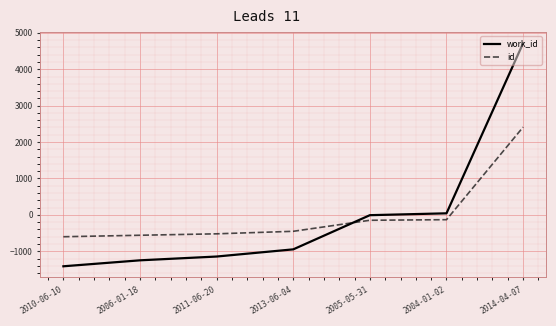

At which label is work_id closest to 1652?

2004-01-02